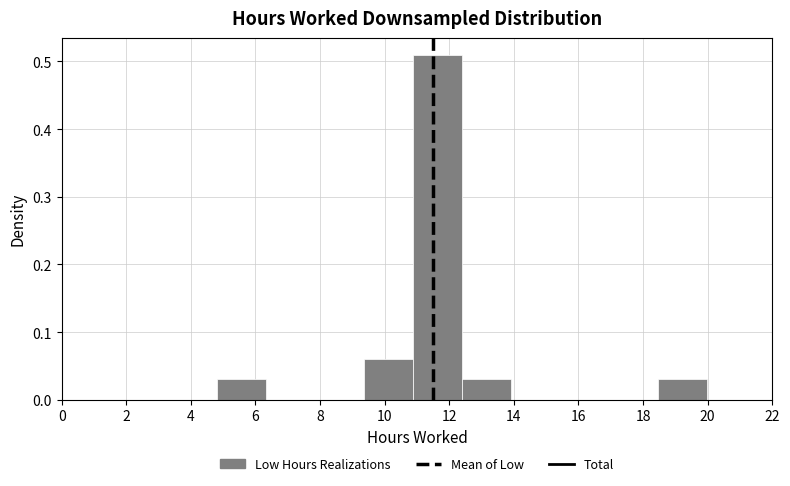

How tall is the bar that spans 12.4 to 14.0 on the x-axis? Neither the bar edges nor the heights are printed on the chart, so give them approximately, as read against the axes.

0.03